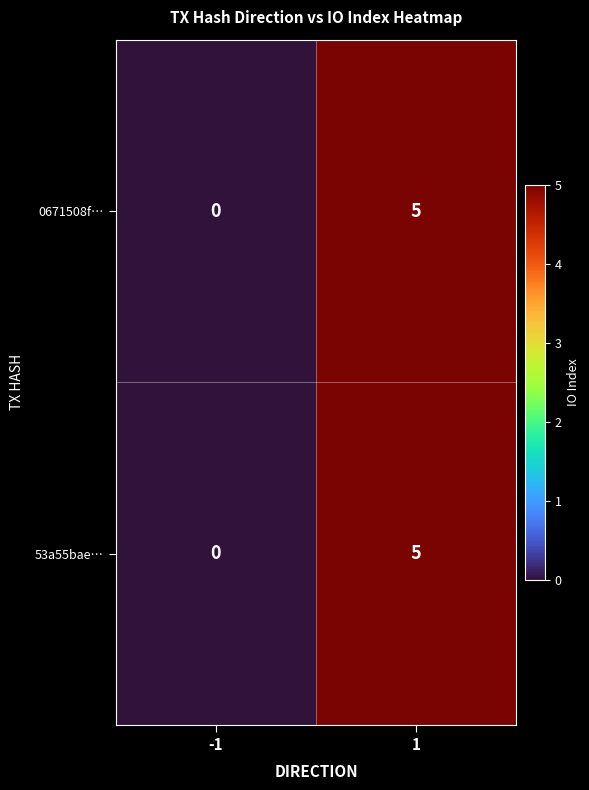

What is the total value across all series at 1?

10